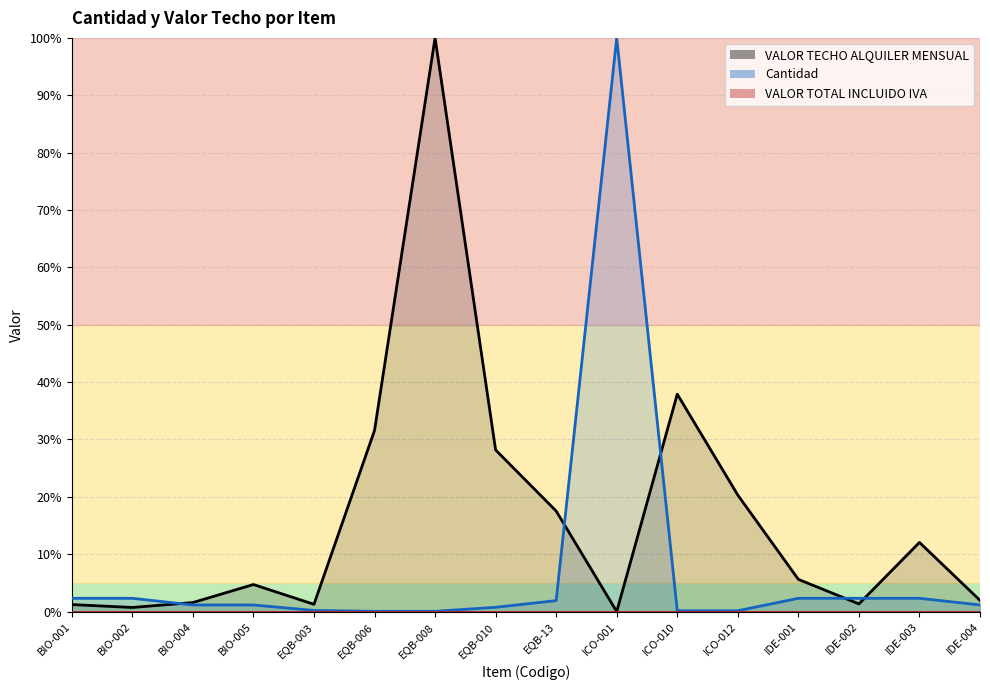

What position from the left is BIO-005?

4